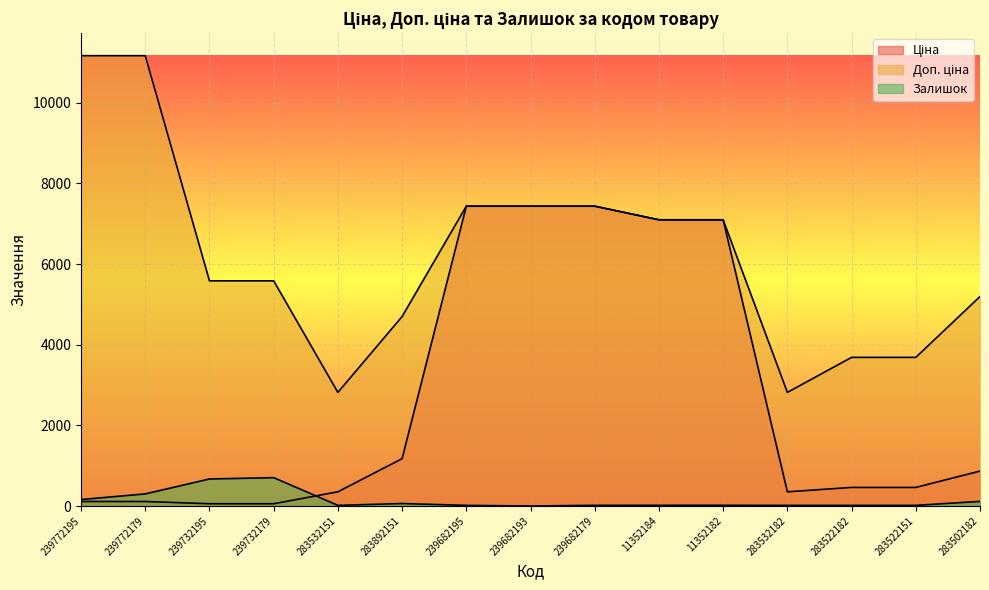

Where is Залишок nearest to the value 351?

239772179